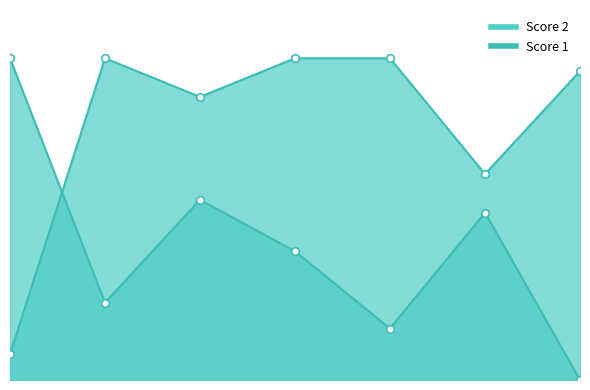

At which category is the sum across all series the highest?

3